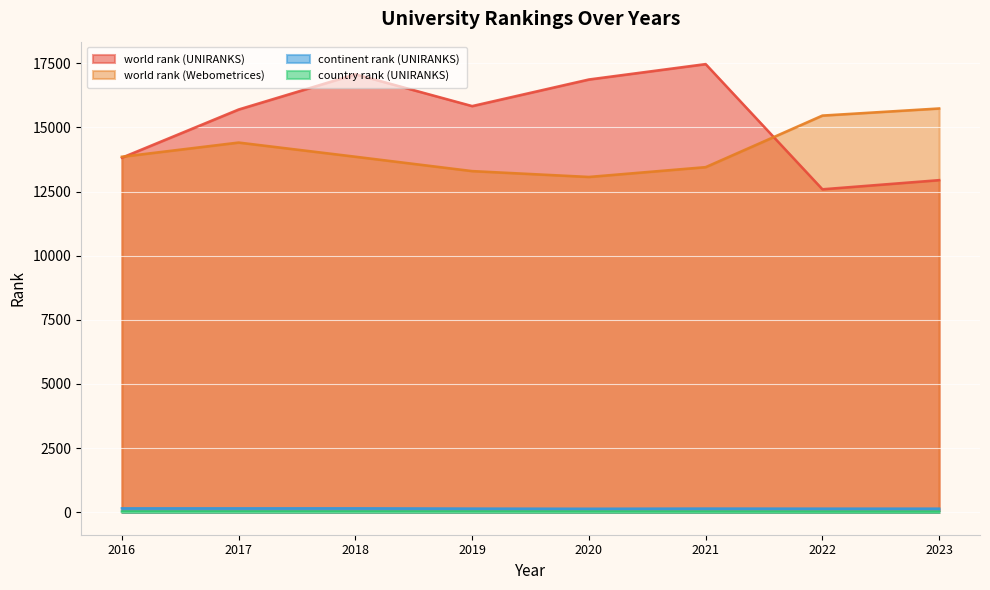

In continent rank (UNIRANKS), how many points are lower than both neighbors (excluding endpoints)?

1